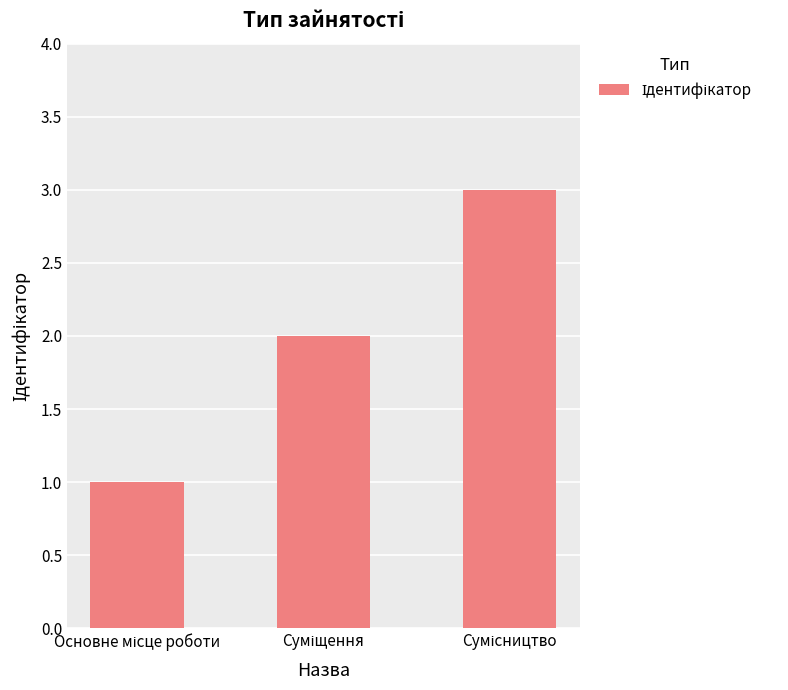

What is the greatest value displayed?

3